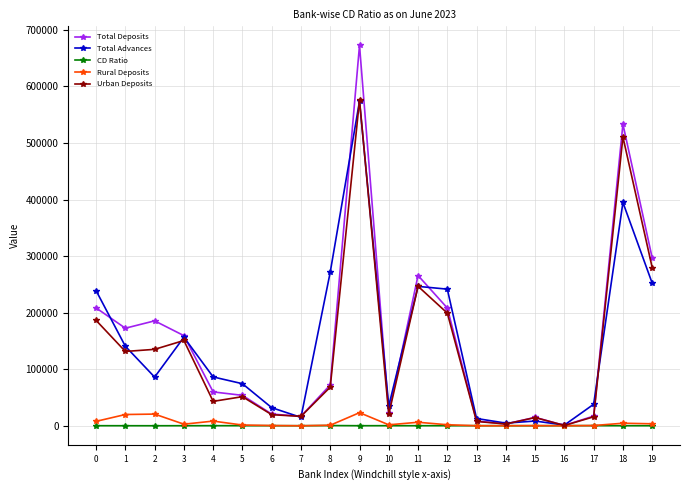

What is the total value across all series at 19?

832136.8